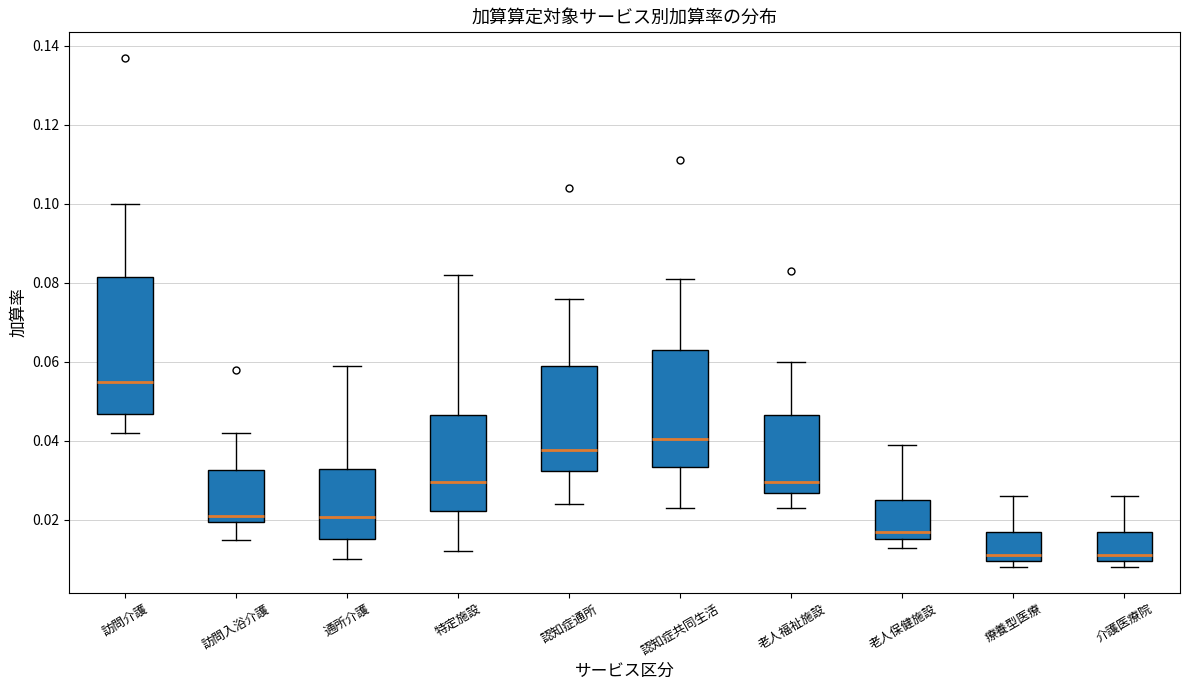

Comparing the boxes themselves (not the whiskers), which one is the tallest?

訪問介護